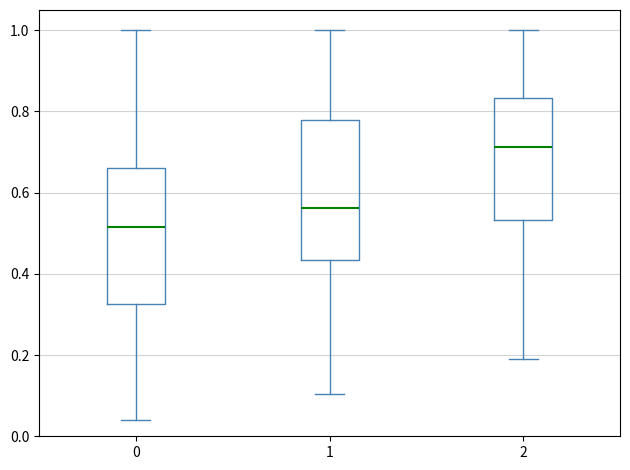

Reading left to right, transcribe this box plot: for each box, give where its median line is, the range the box spans, and where its two whiskers end, as read against the y-axis. The values are not printed on the chart, so give them approximately, as read against the axis.

0: median 0.52, box 0.32 to 0.66, whiskers 0.04 to 1.00
1: median 0.56, box 0.44 to 0.78, whiskers 0.10 to 1.00
2: median 0.72, box 0.54 to 0.84, whiskers 0.18 to 1.00